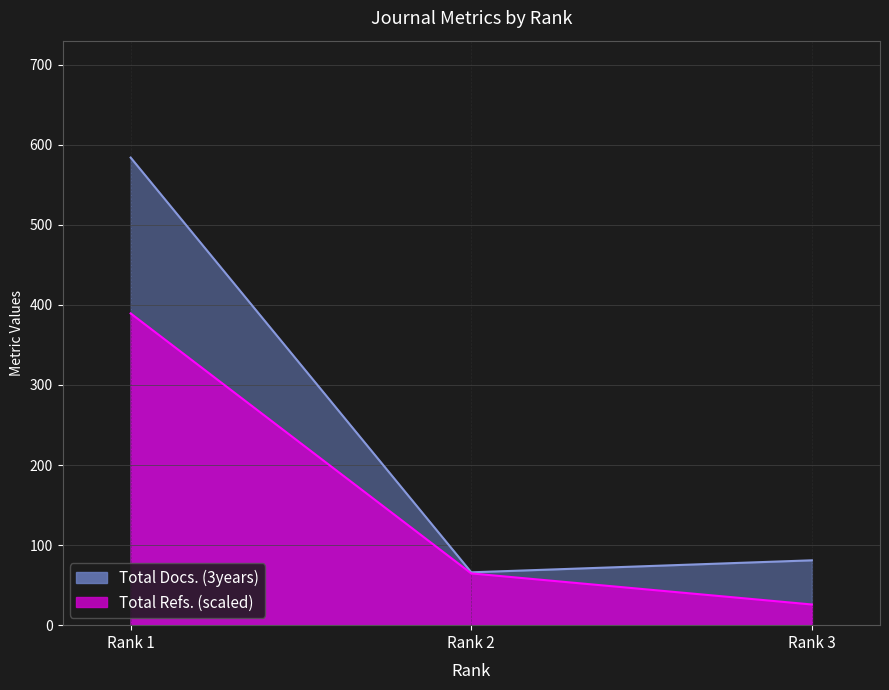

Which category has the highest value in the Total Docs. (2023) series?

Rank 1